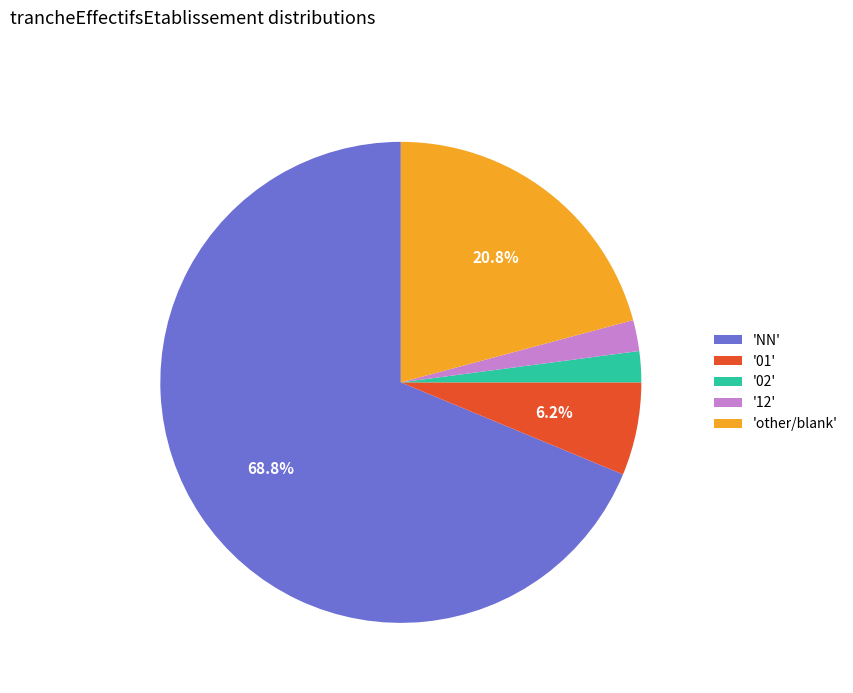

Which slice represents more than half of the pie?

'NN'